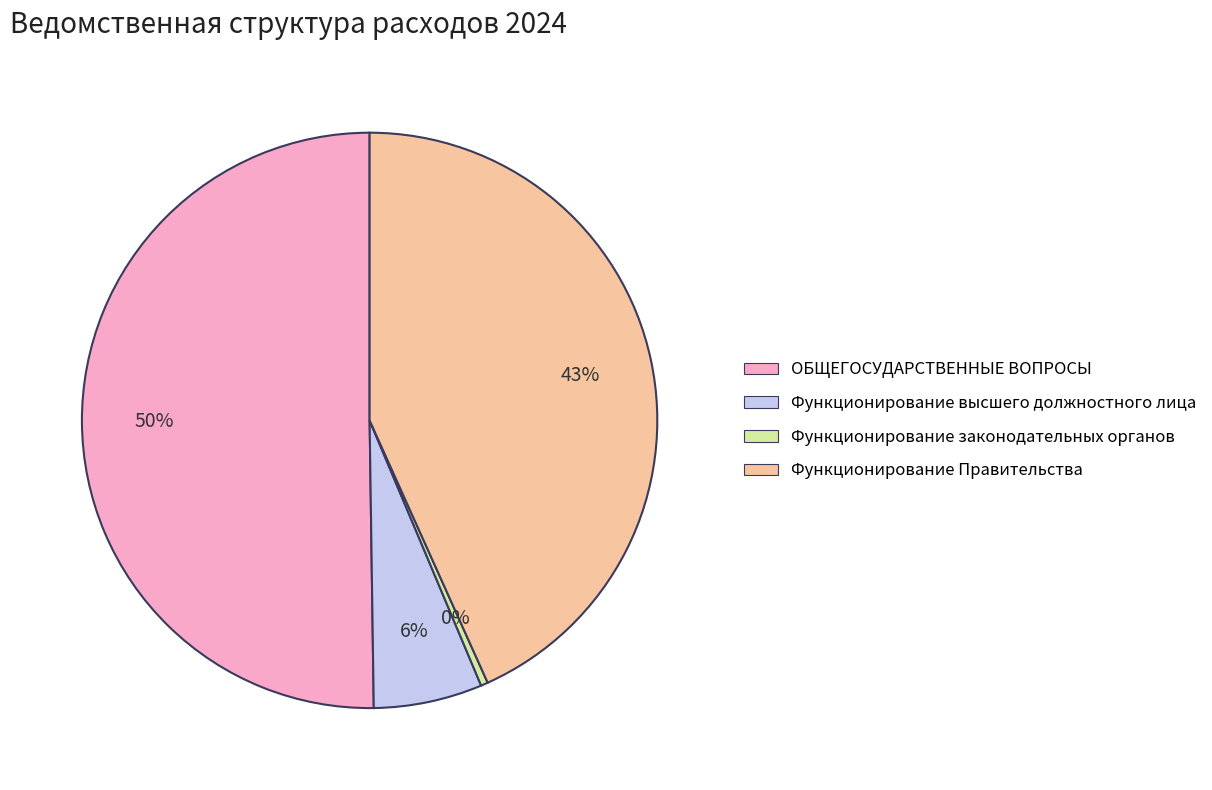

The ОБЩЕГОСУДАРСТВЕННЫЕ ВОПРОСЫ slice represents 44% of the pie. True or false?

False